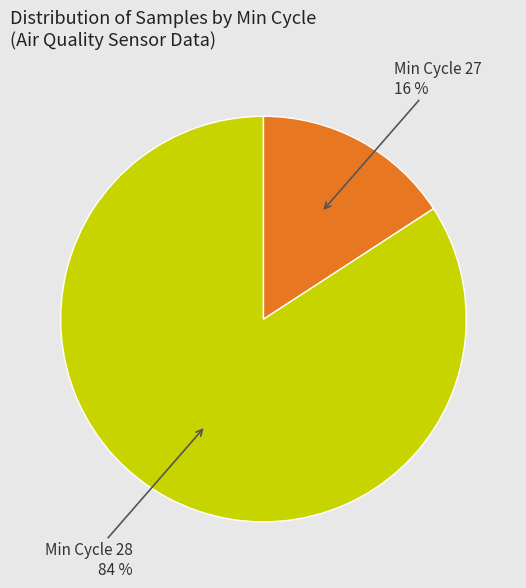

To the nearest percent, what is the average slice percentage?

50%